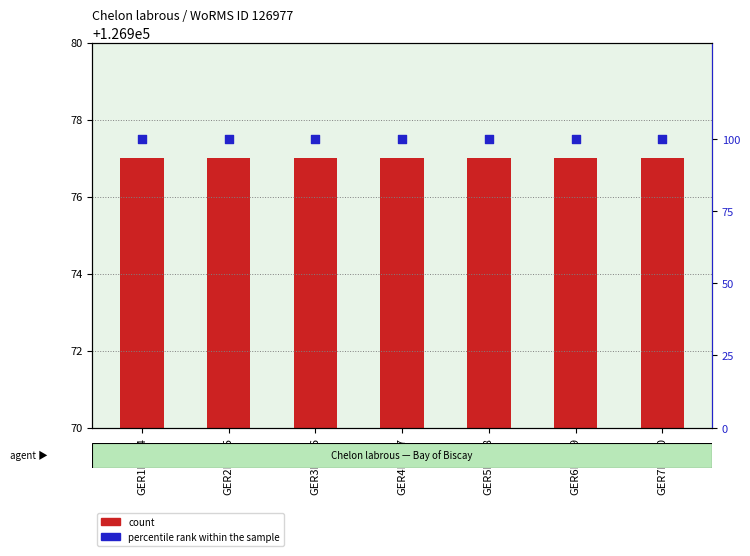

What are all the series names shown in the legend?

count, percentile rank within the sample